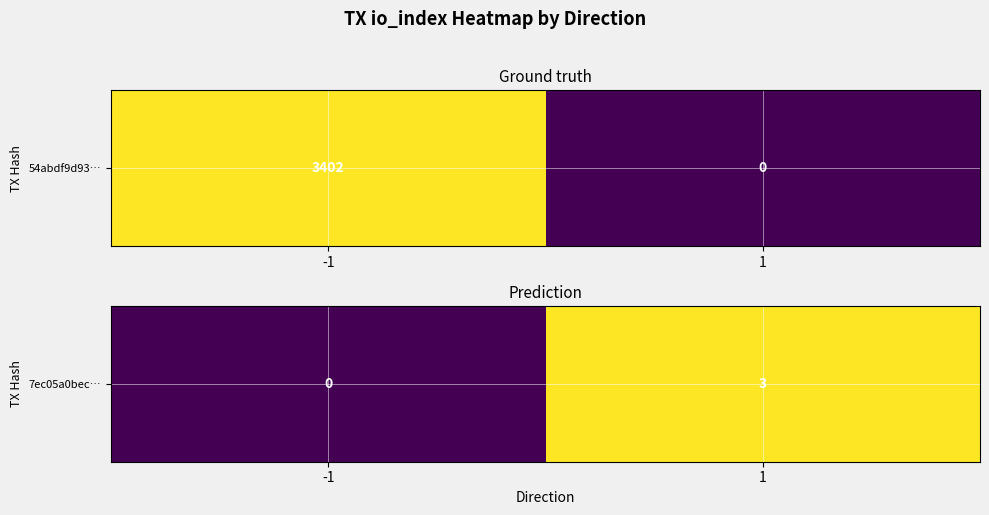

List the labels in order of value, largest first.

1, -1